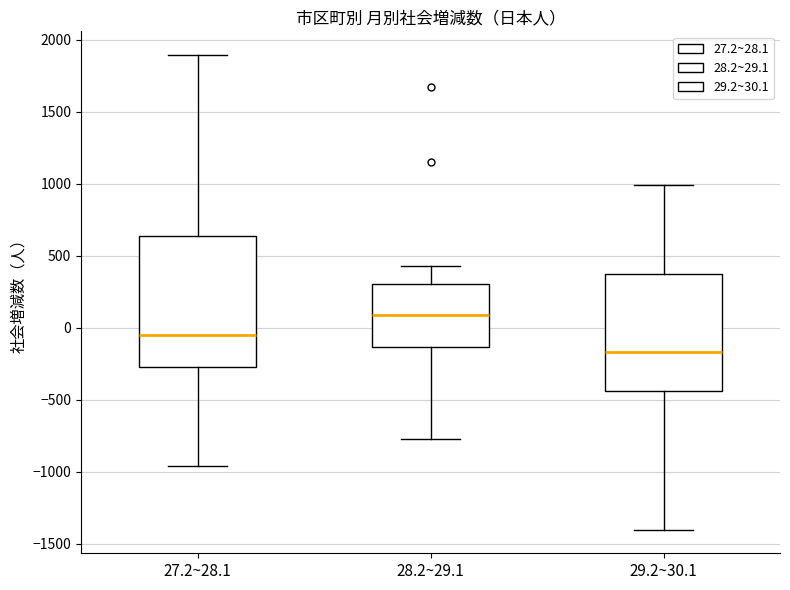

Reading left to right, read every box against the y-axis: the position of its median line, the range the box covers, and the ends of its whiskers. The values are not printed on the chart, so give them approximately, as read against the axis.

27.2~28.1: median -50, box -250 to 650, whiskers -950 to 1900
28.2~29.1: median 100, box -150 to 300, whiskers -750 to 450
29.2~30.1: median -150, box -450 to 400, whiskers -1400 to 1000